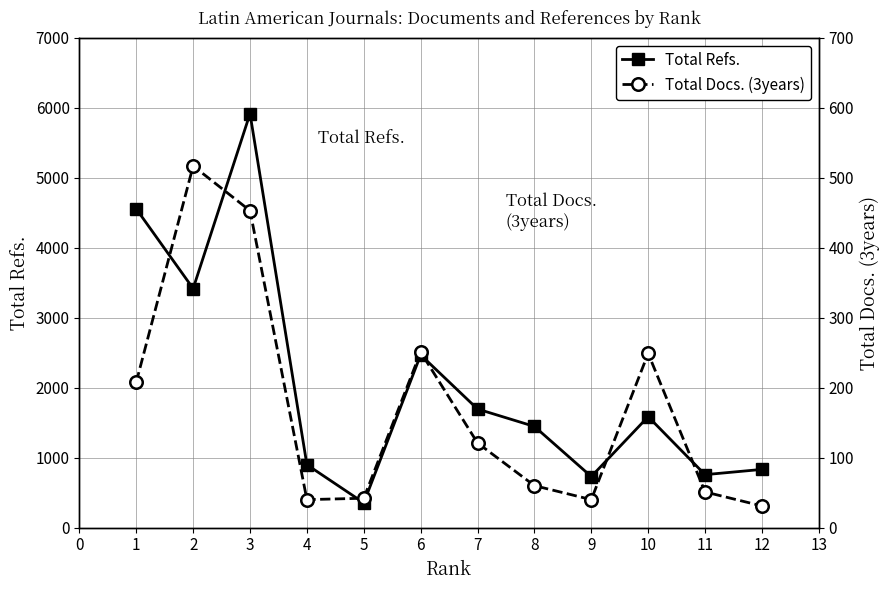

How many interior local peaks does the Total Docs. (3years) series have?

3